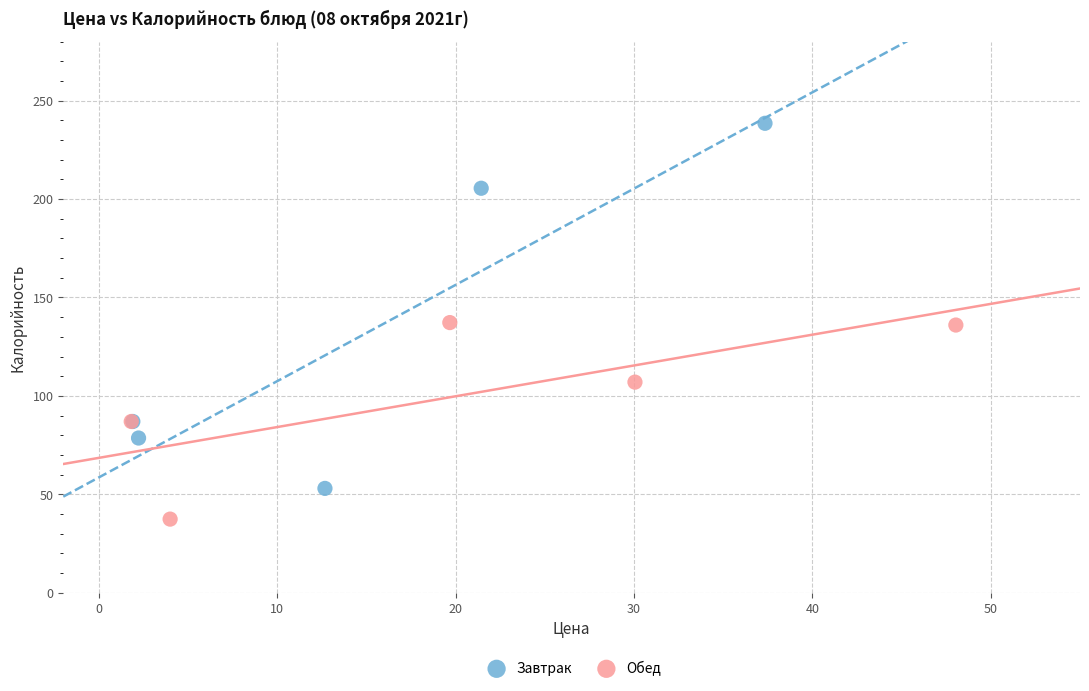

Which series contains the highest Y value?

Завтрак